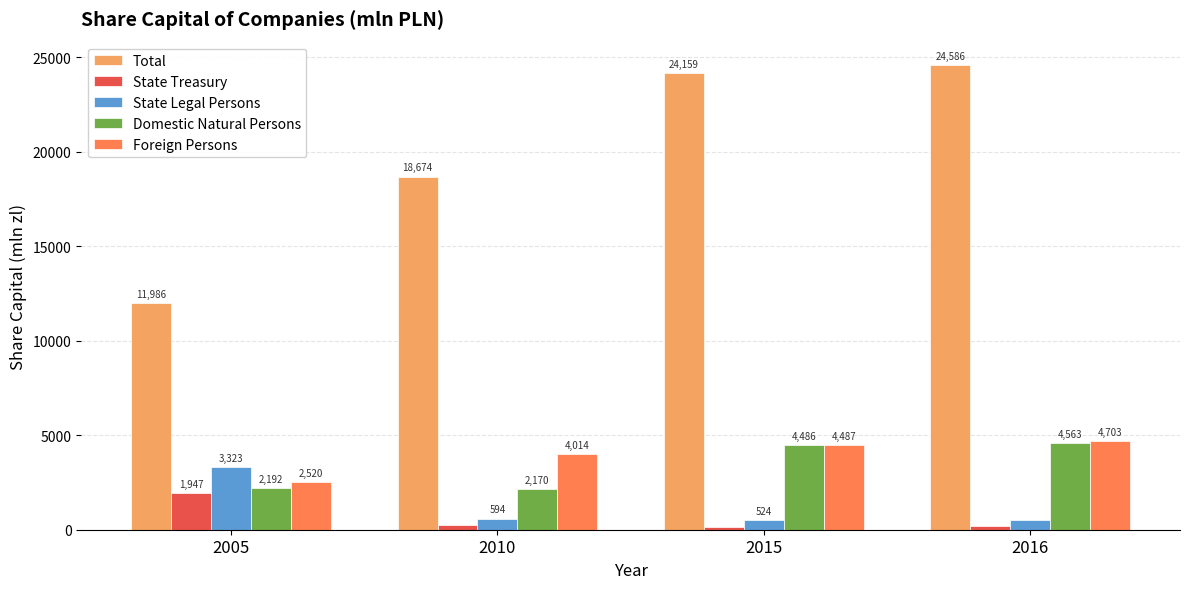

The Foreign Persons series shows 2640.7 at 2016. True or false?

False